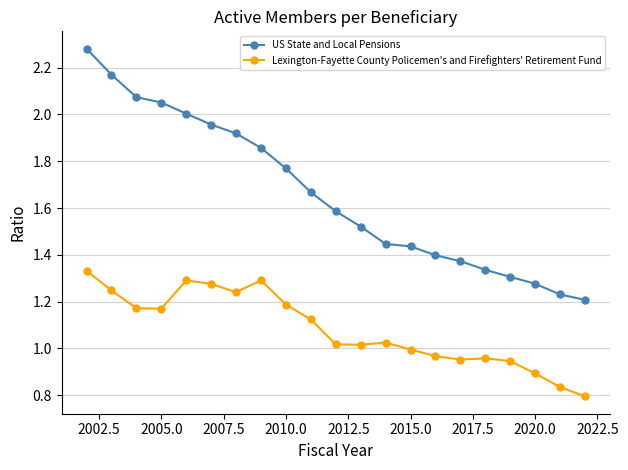

Which series has the largest range (max minus min)?

US State and Local Pensions